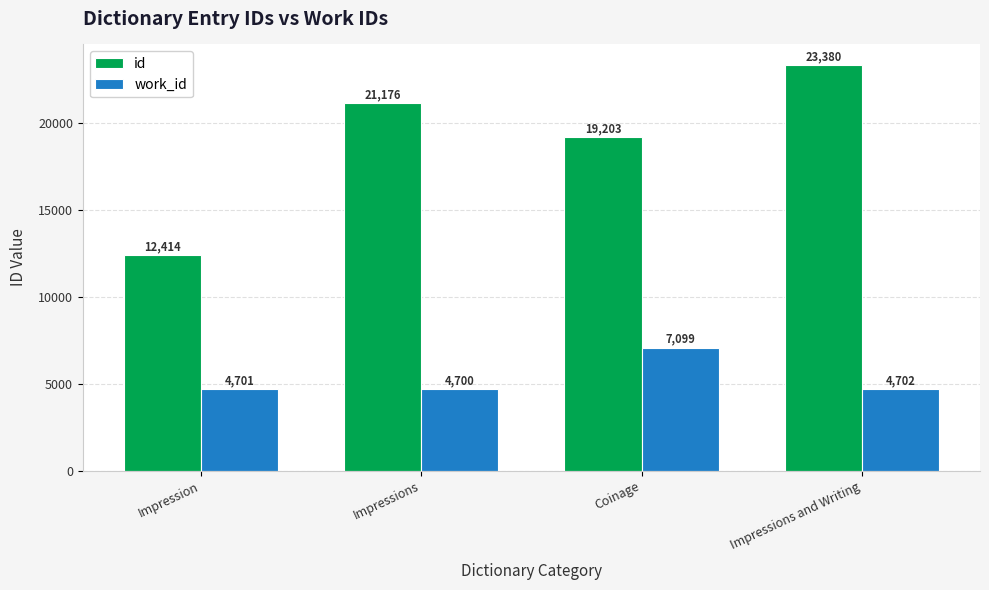

What is the highest value of the work_id series?

7099